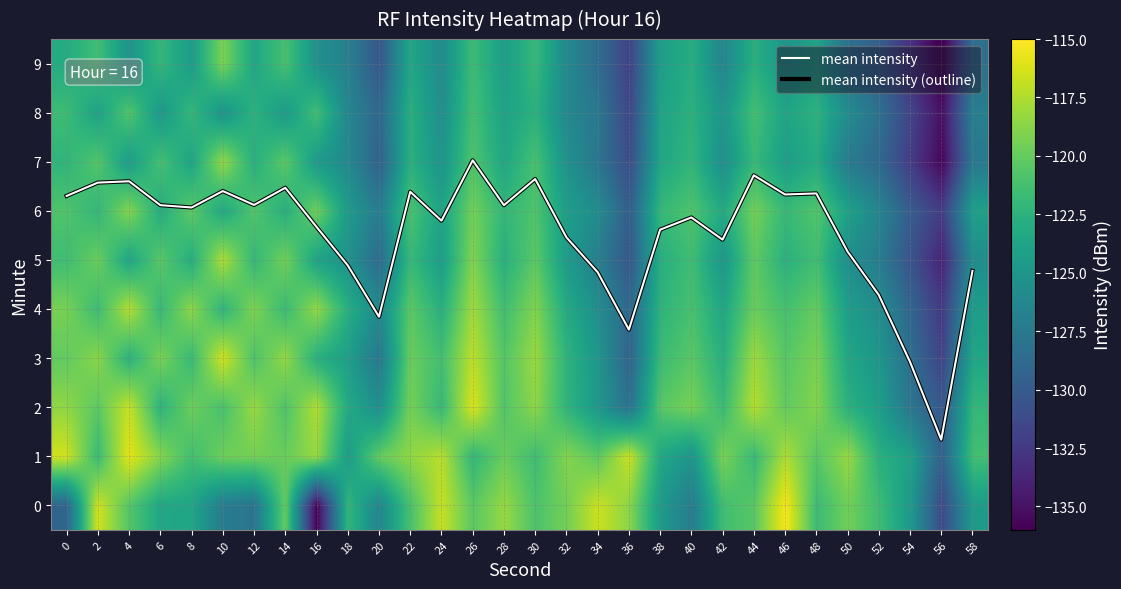

The 5 series shows -124.5 at 32. True or false?

True